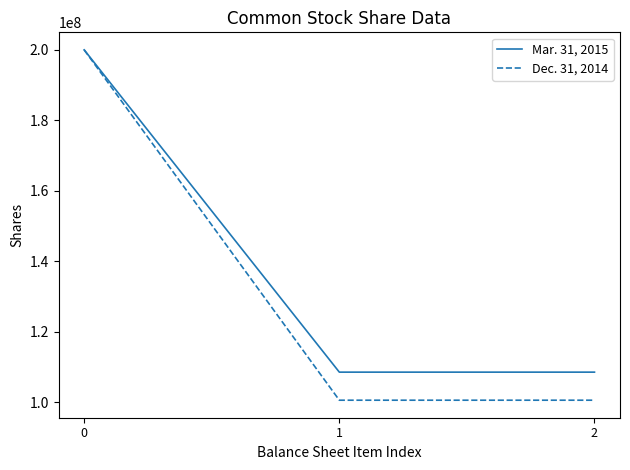

Does the chart display data point markers on the line(s)?

No